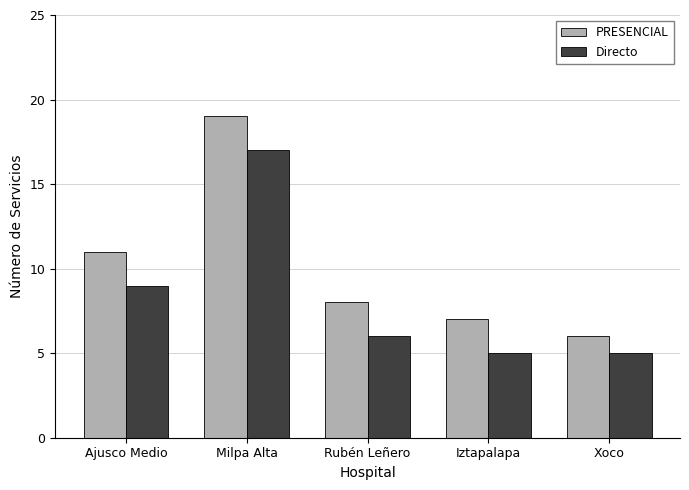

Rank the series at Milpa Alta from highest to lowest value.

PRESENCIAL, Directo